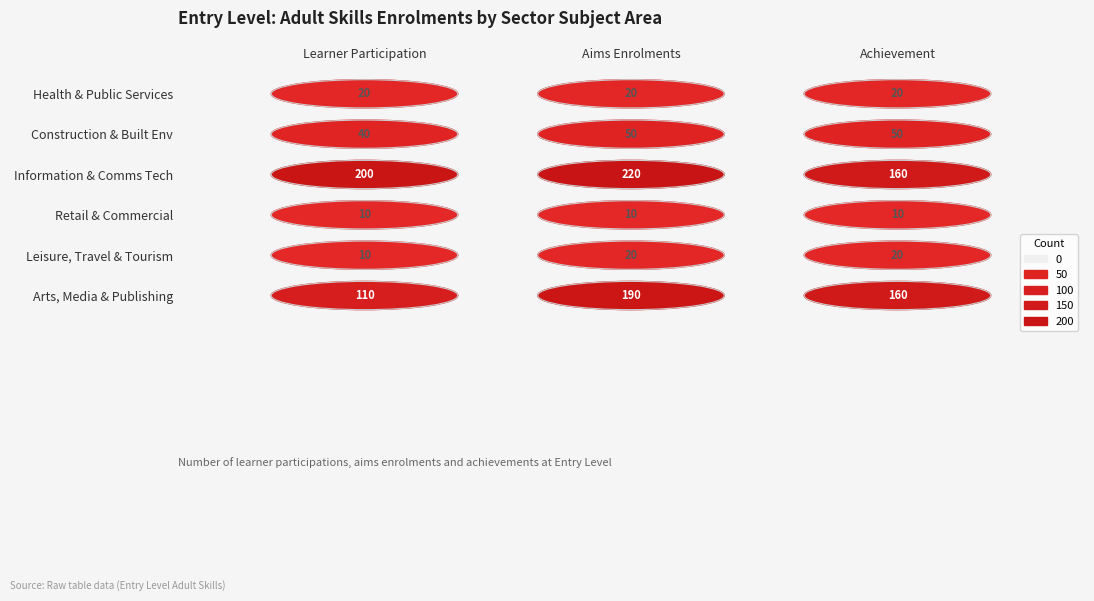

Reading left to right, extract all data points from this chart.

Health, Public Services and Care: Learner Participation=20	Aims Enrolments=20	Achievement=20
Construction, Planning and Built Env: Learner Participation=40	Aims Enrolments=50	Achievement=50
Information and Communication Tech: Learner Participation=200	Aims Enrolments=220	Achievement=160
Retail and Commercial Enterprise: Learner Participation=10	Aims Enrolments=10	Achievement=10
Leisure, Travel and Tourism: Learner Participation=10	Aims Enrolments=20	Achievement=20
Arts, Media and Publishing: Learner Participation=110	Aims Enrolments=190	Achievement=160